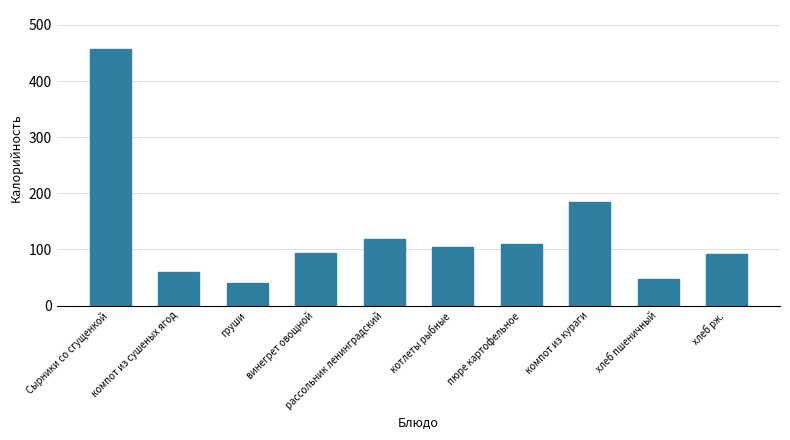

Approximately how many times larger is the value at рассольник ленинградский compared to пюре картофельное?

1.1